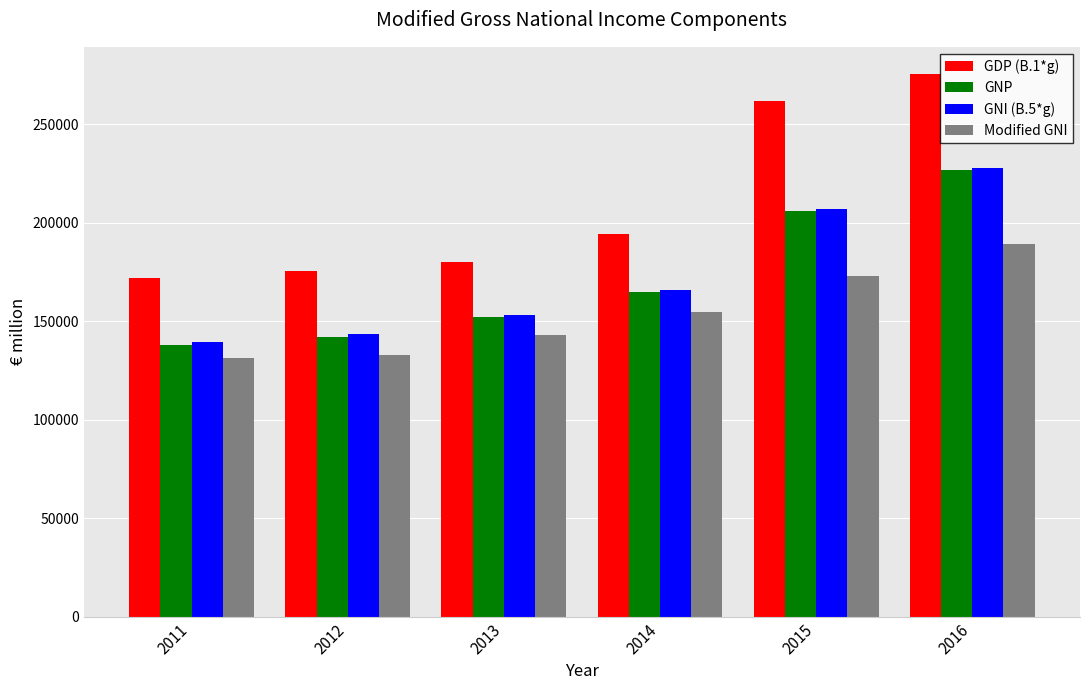

What is the sum of the Modified GNI values at 2011 and 2015?

304194.7